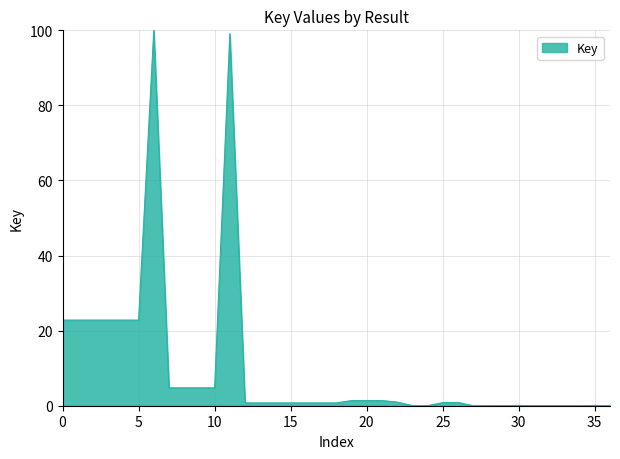

What is the greatest value displayed?

100.0